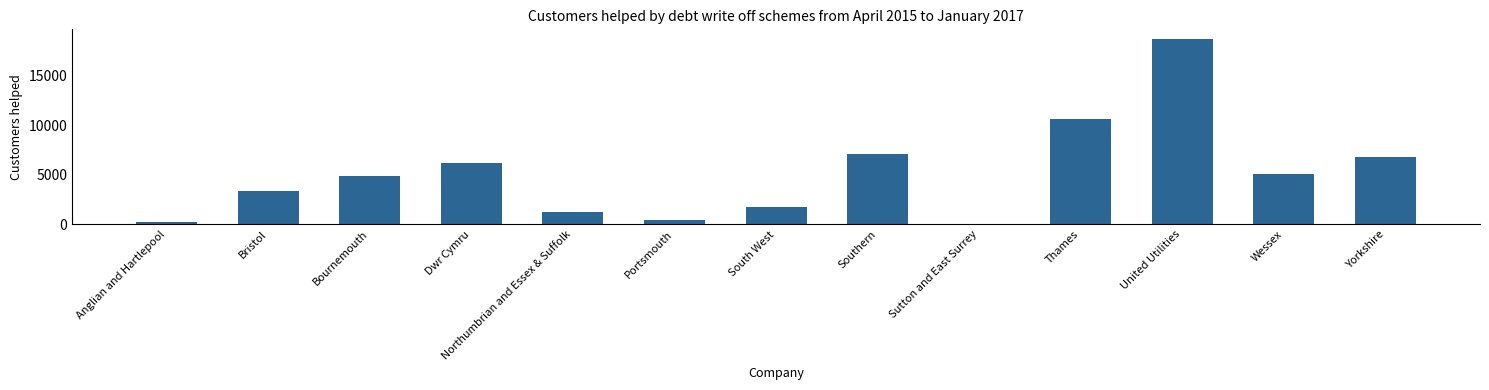

Count the number of data series in this chart.

1